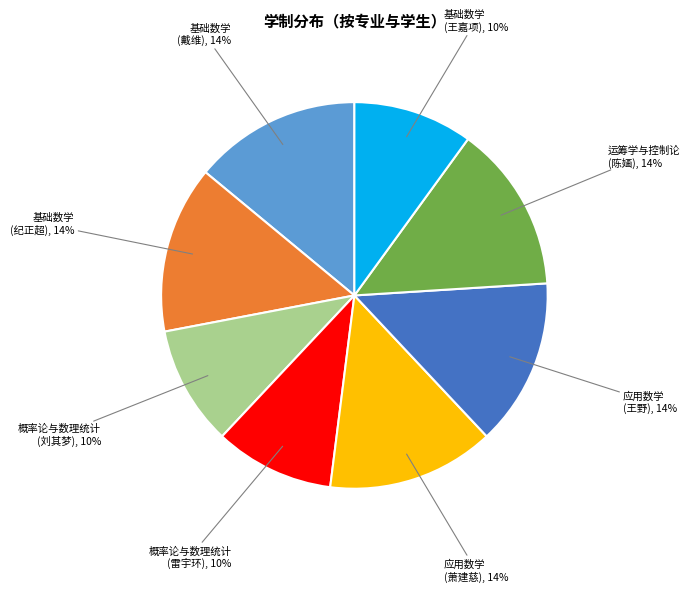

Does any single category account for the majority?

No